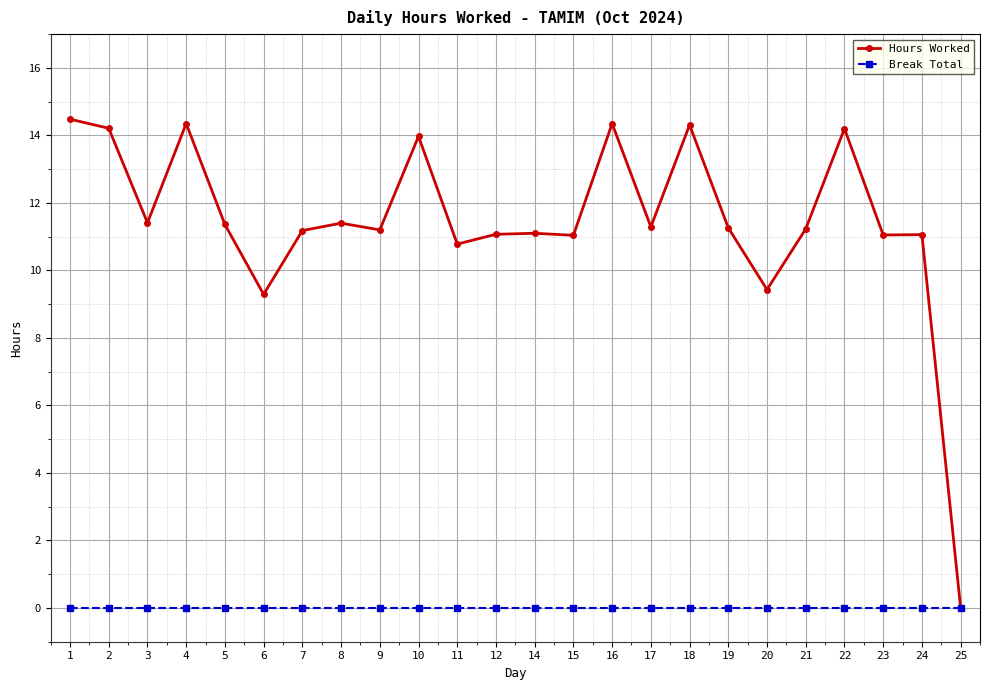

At 20, list the series in order from smallest to largest.

Break Total, Hours Worked